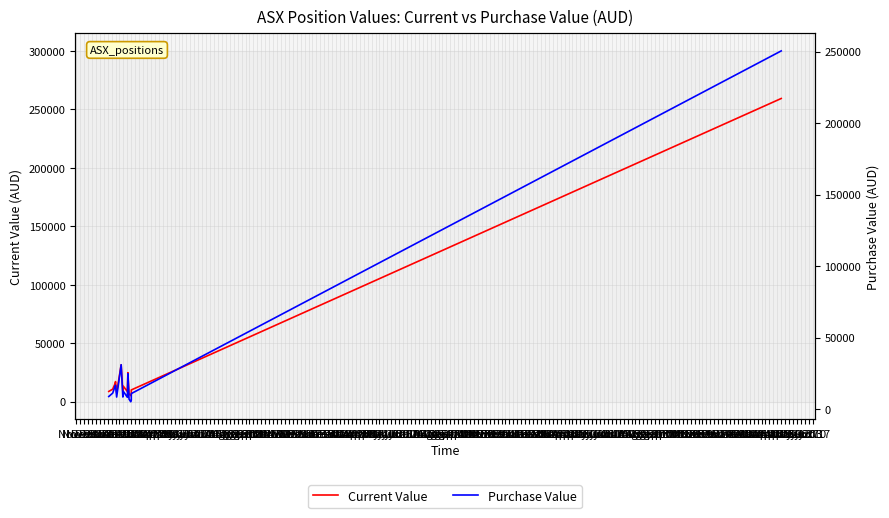

What is the sum of the Current Value values at Nov 30 and Jan 04?

28431.0